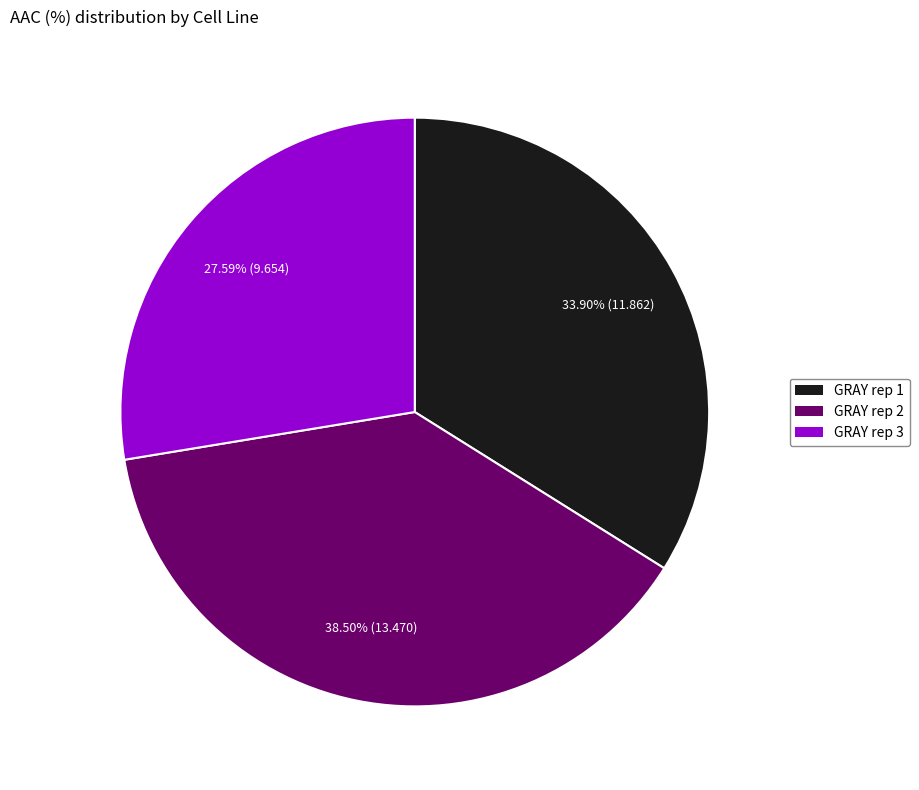

To the nearest percent, what is the average slice percentage?

33%